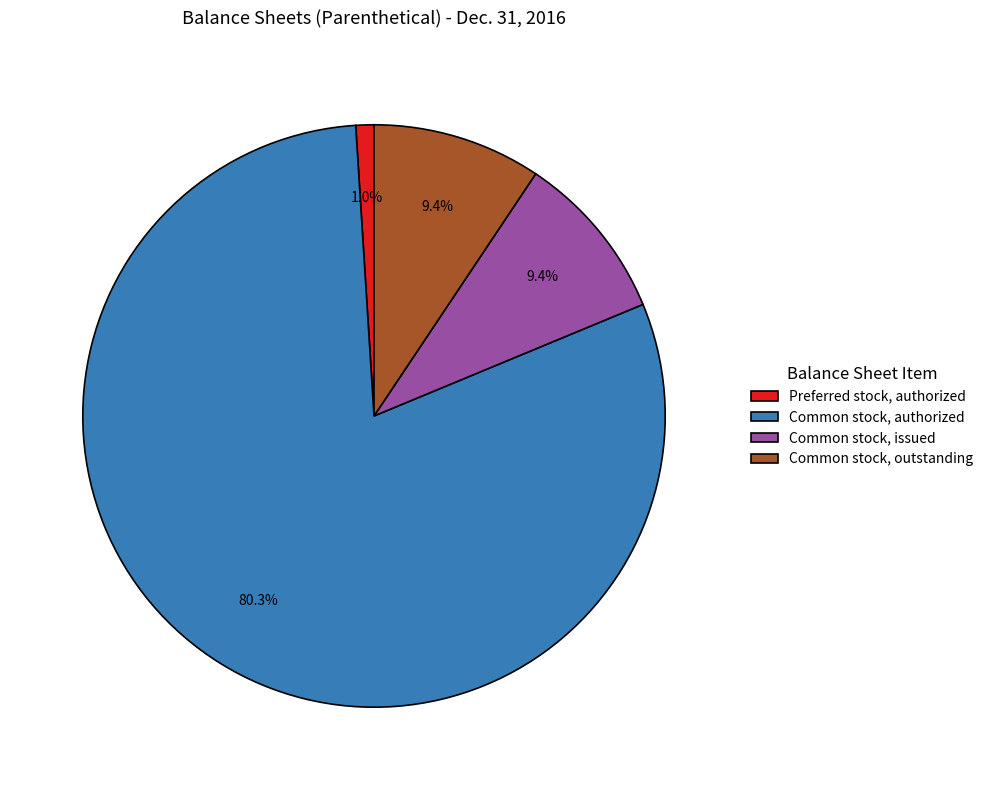

Between Common stock, outstanding and Common stock, authorized, which is larger?

Common stock, authorized